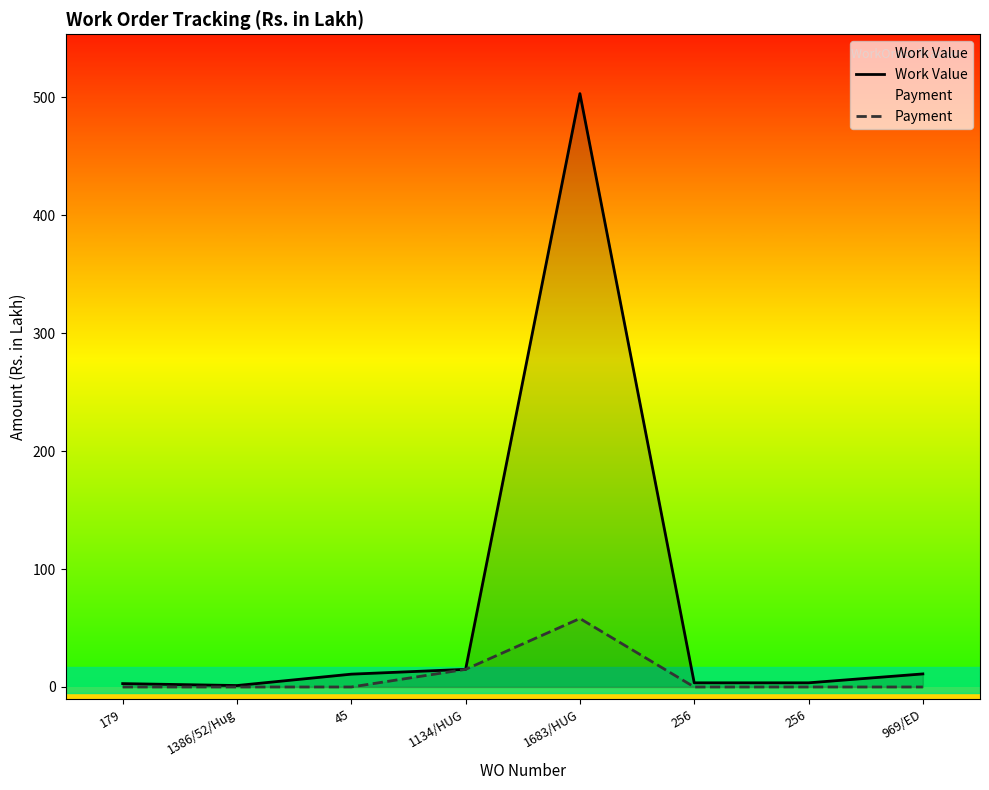

At how many categories does at least one series exceed 291?

1